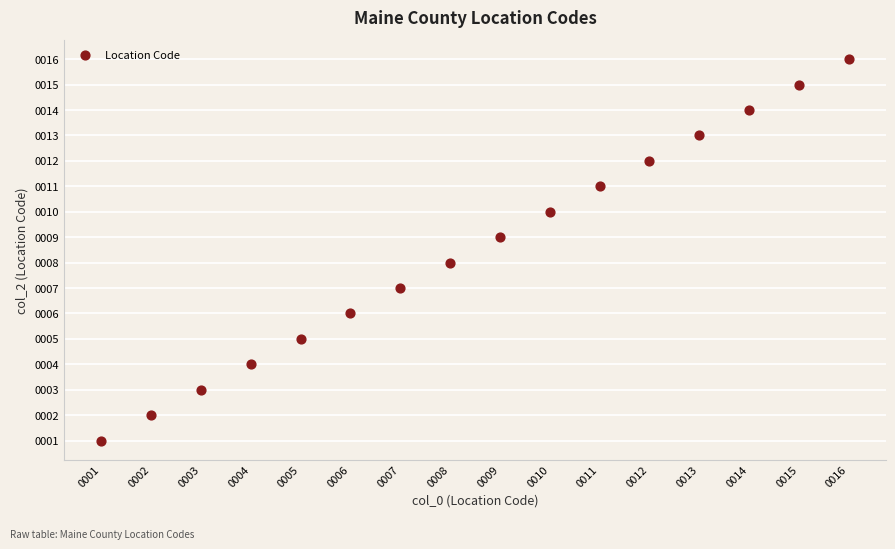

What is the range of Y values (max minus min)?

15